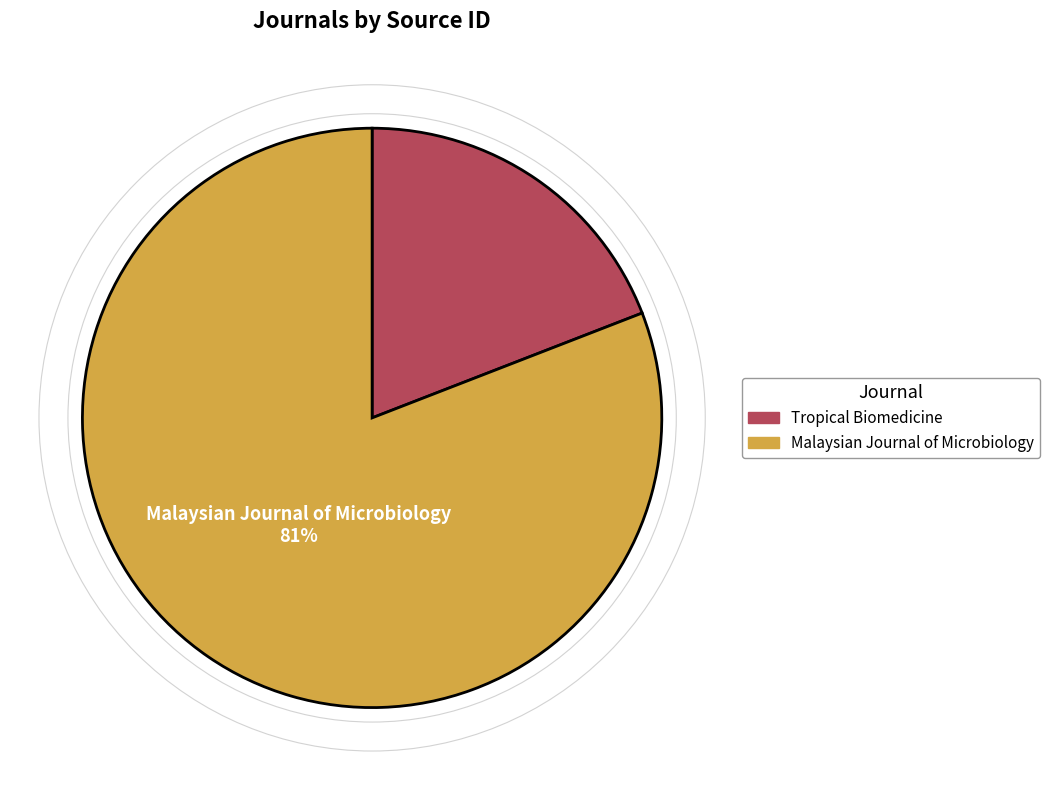

Which slice is the largest?

Malaysian Journal of Microbiology